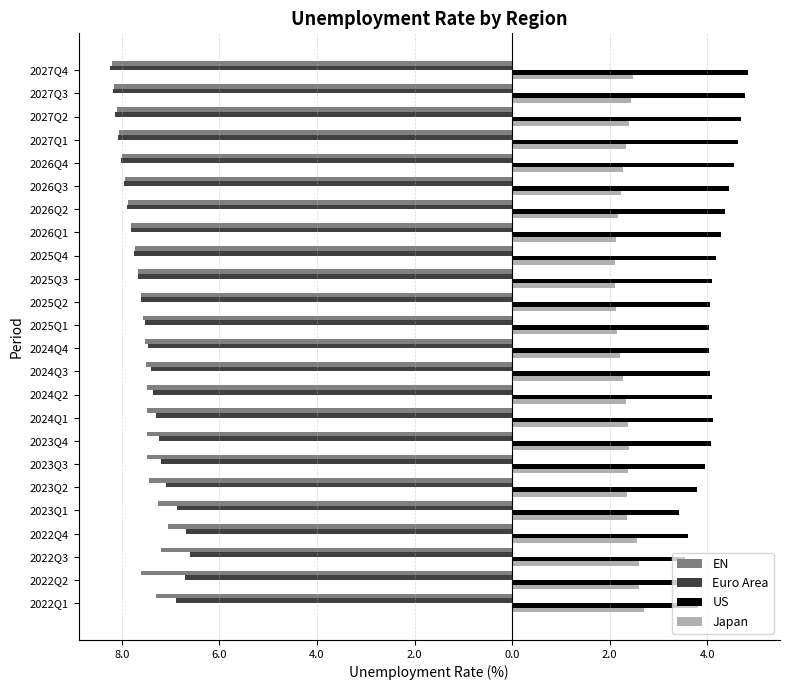

What are all the series names shown in the legend?

EN, Euro Area, US, Japan